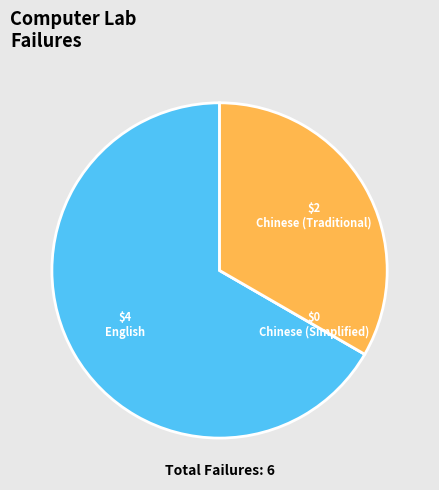

What is the ratio of the value at English to the value at Chinese (Traditional)?

2.0